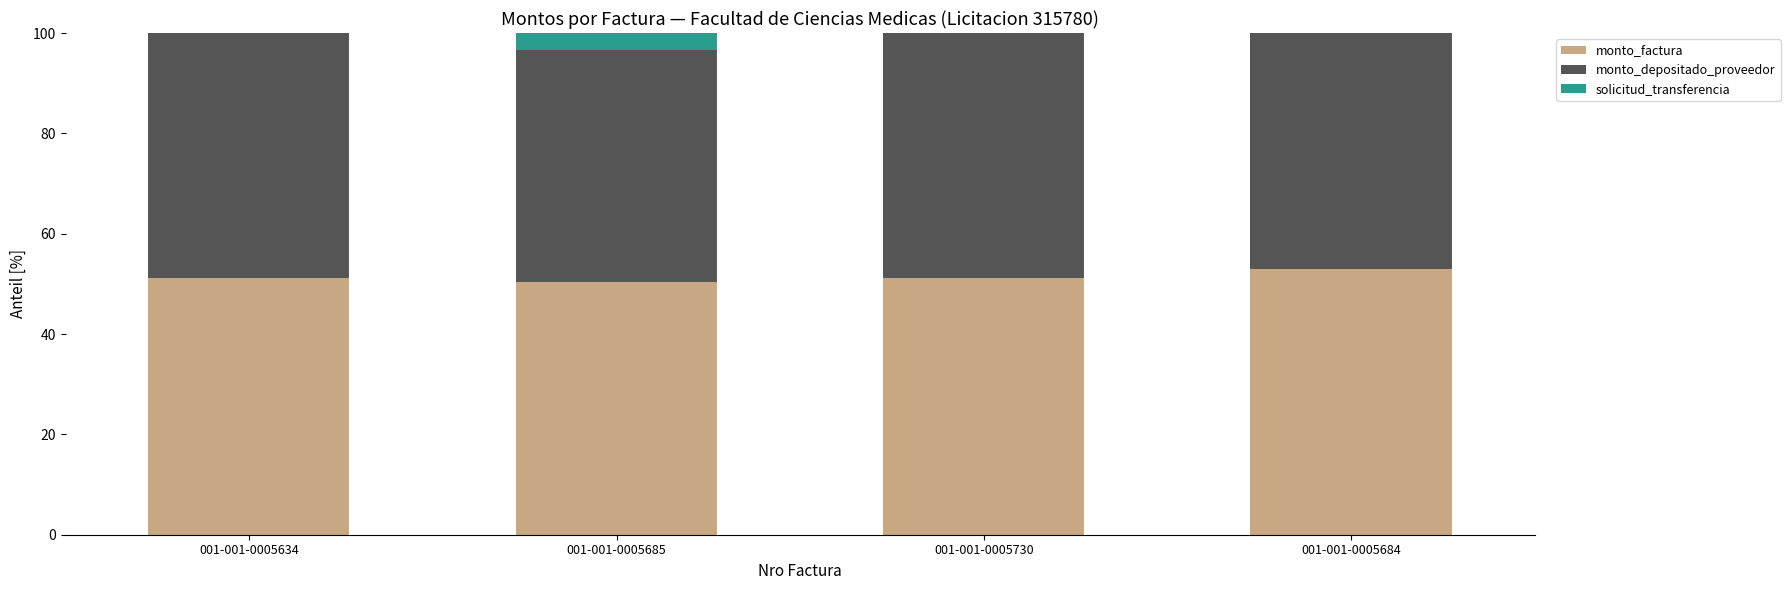

The value of monto_factura at 001-001-0005684 is 53.0. True or false?

True